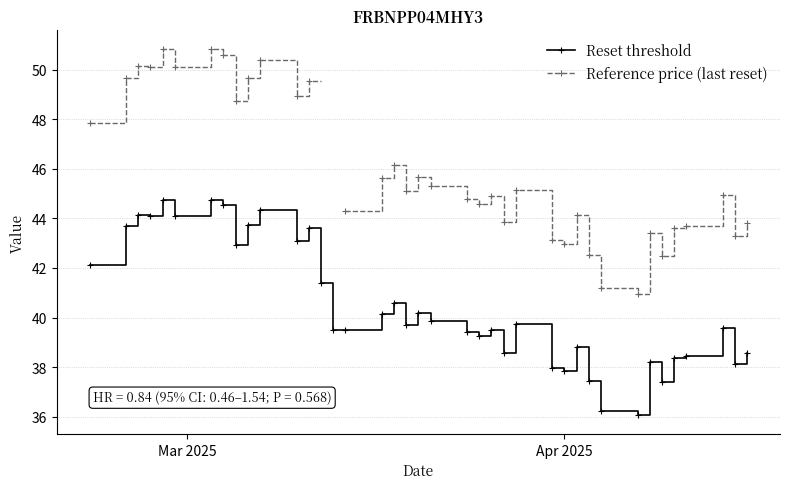

Which series has the largest range (max minus min)?

Reference price (last reset)